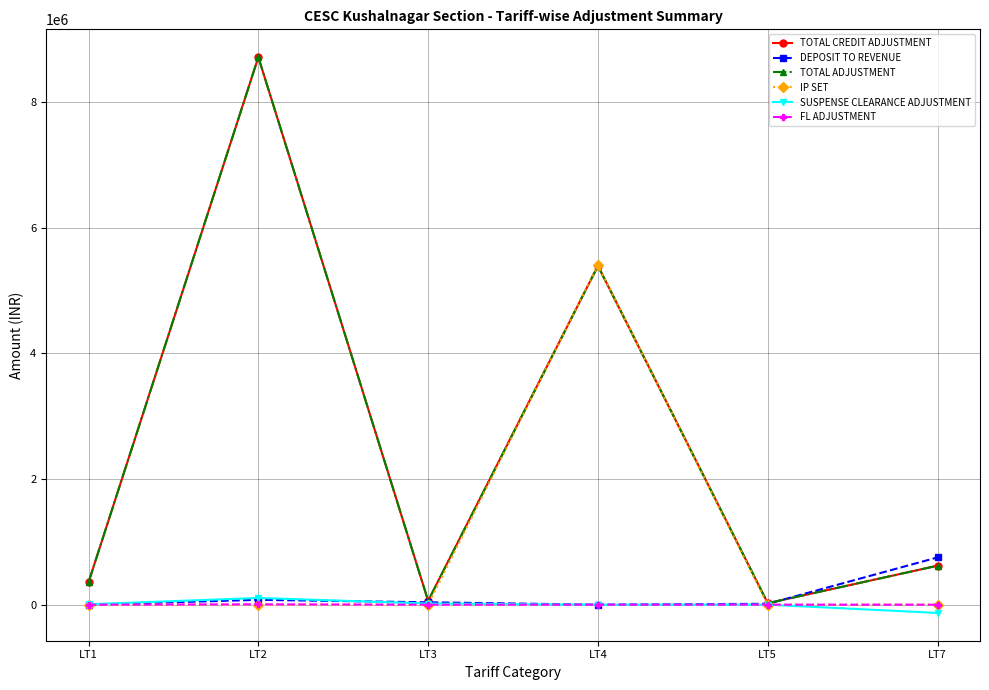

What is the difference between the highest and lowest values at LT5?

23241.0